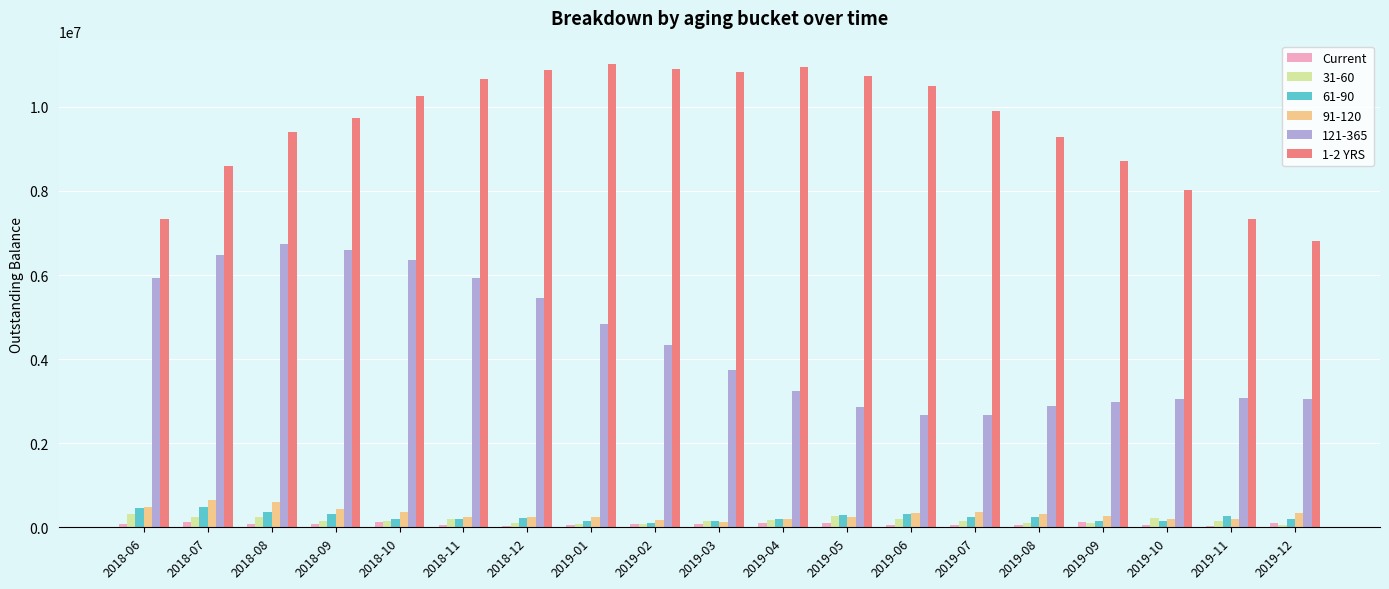

What is the maximum value for 1-2 YRS?

11024969.6